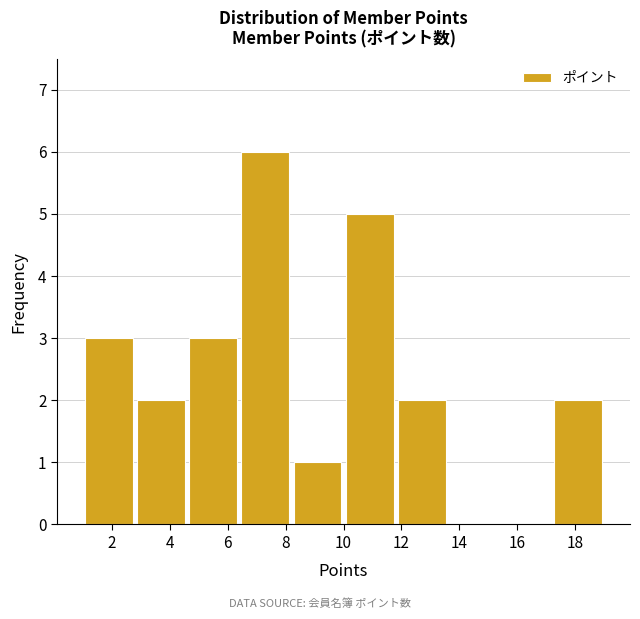

How tall is the bar that spans 11.8 to 13.6 on the x-axis? The values are not printed on the chart, so give them approximately, as read against the axis.

2